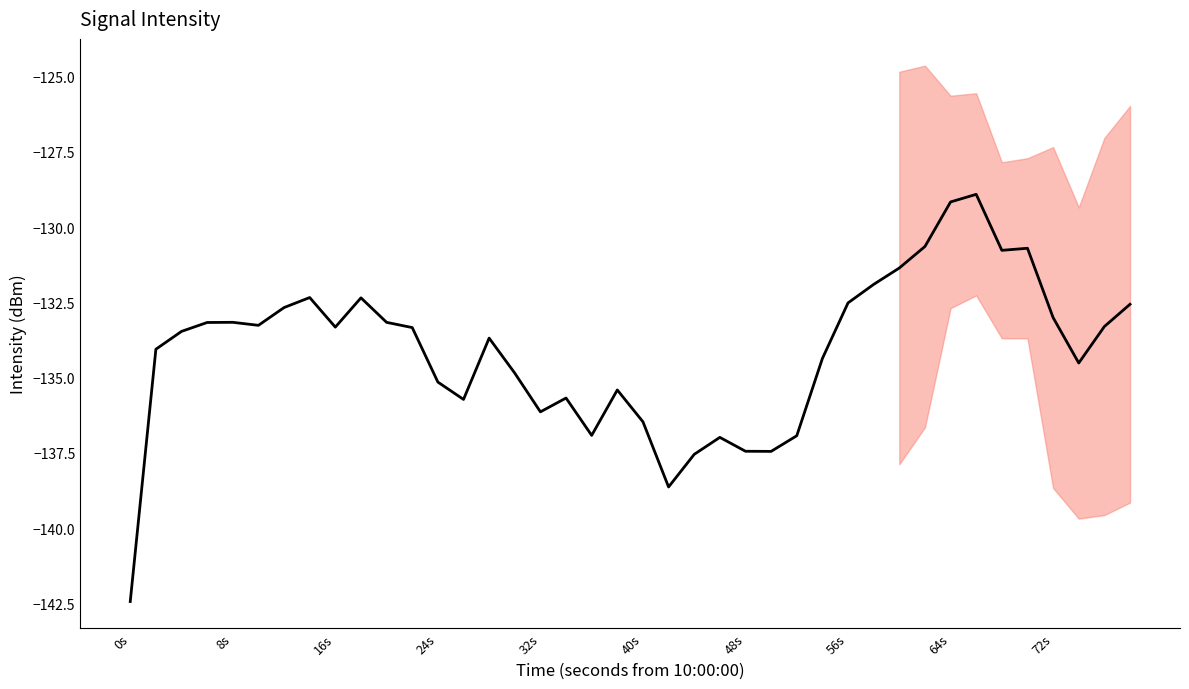

What is the greatest value displayed?

-128.9